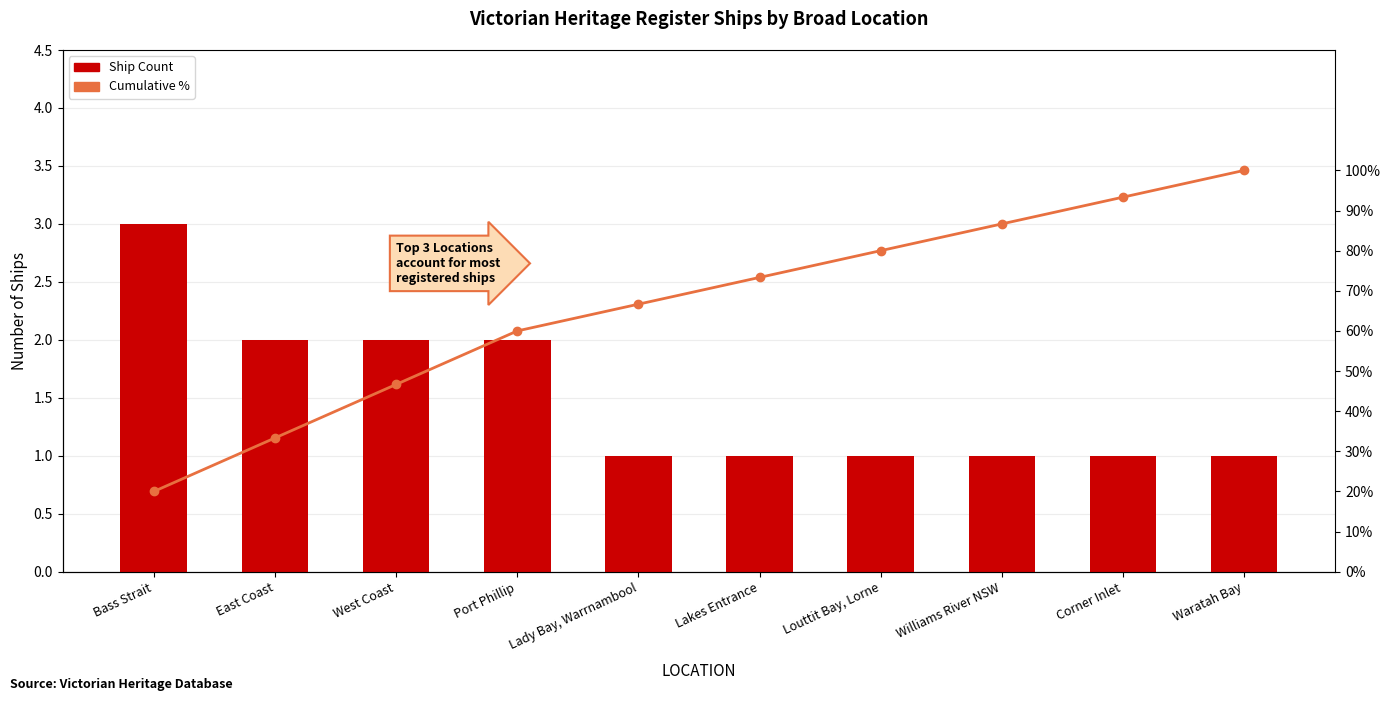

Reading left to right, transcribe all the data shown in this chart.

Ship Count: 3.0	2.0	2.0	2.0	1.0	1.0	1.0	1.0	1.0	1.0
Cumulative %: 0.2	0.3	0.5	0.6	0.7	0.7	0.8	0.9	0.9	1.0